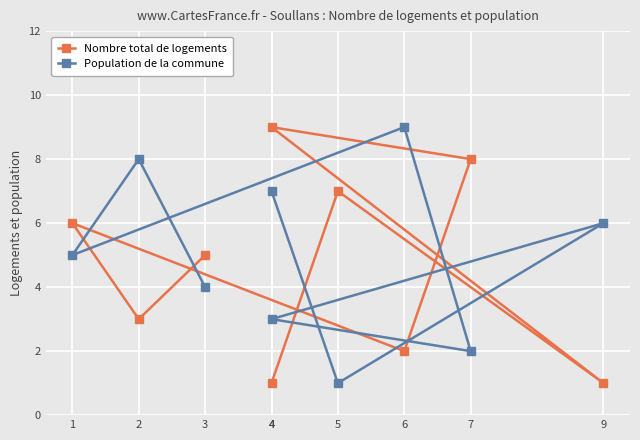

The value of Population de la commune at 4 is 3. True or false?

True